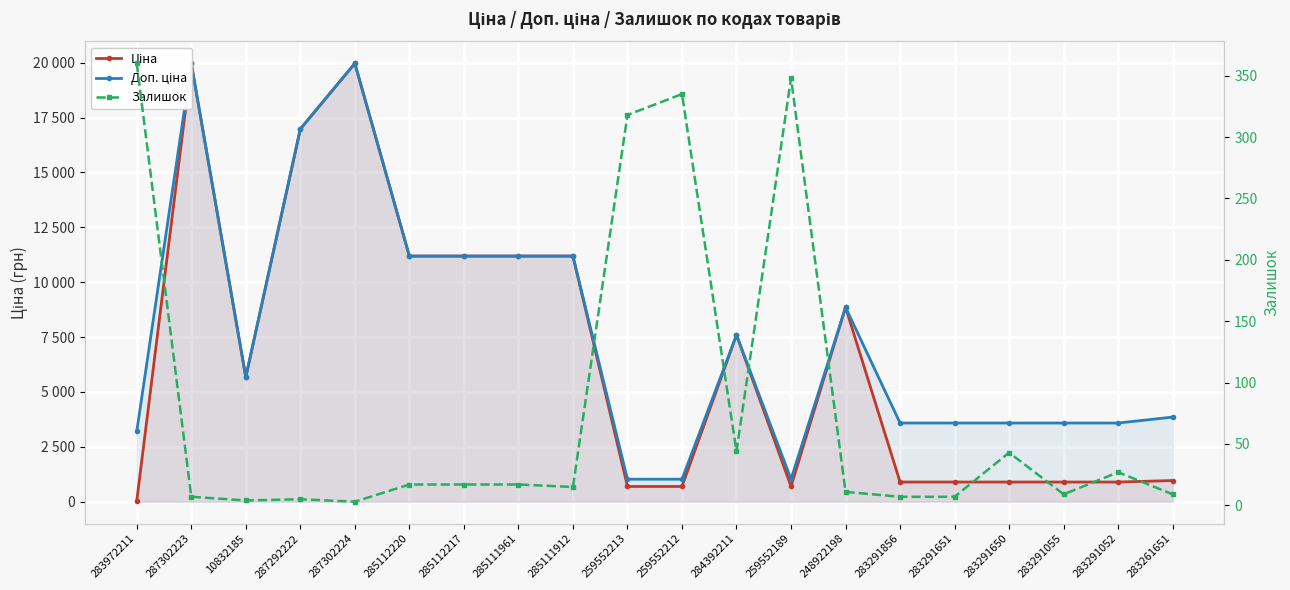

How many lines are shown in the chart?

3